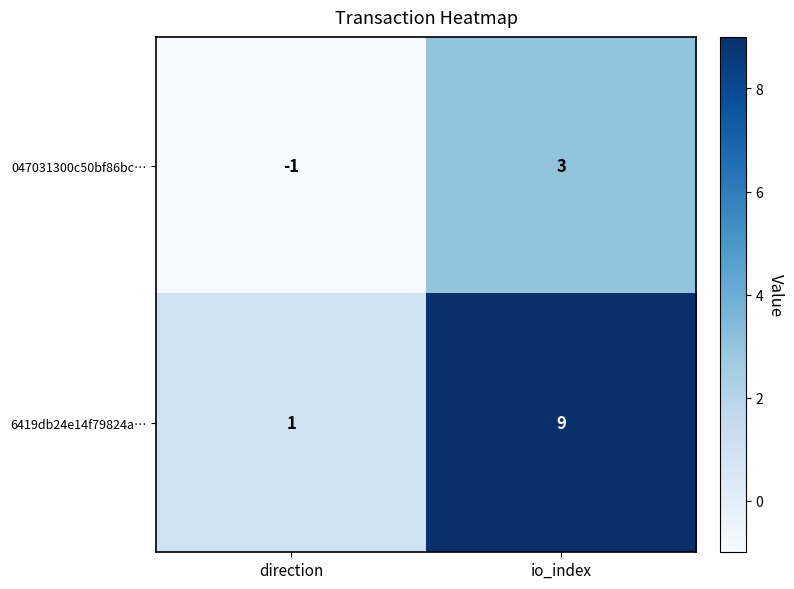

How many values in the 6419db24e14f79824a… series are below 9?

1